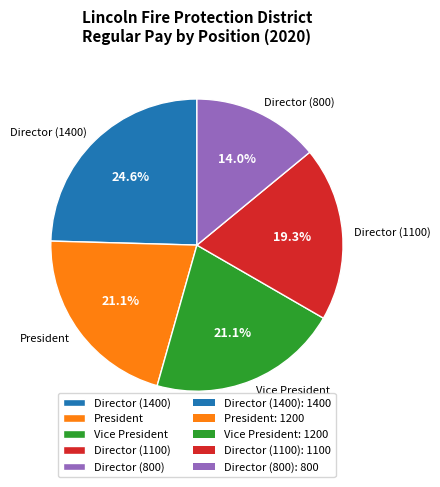

The Director (1100) slice represents 31% of the pie. True or false?

False